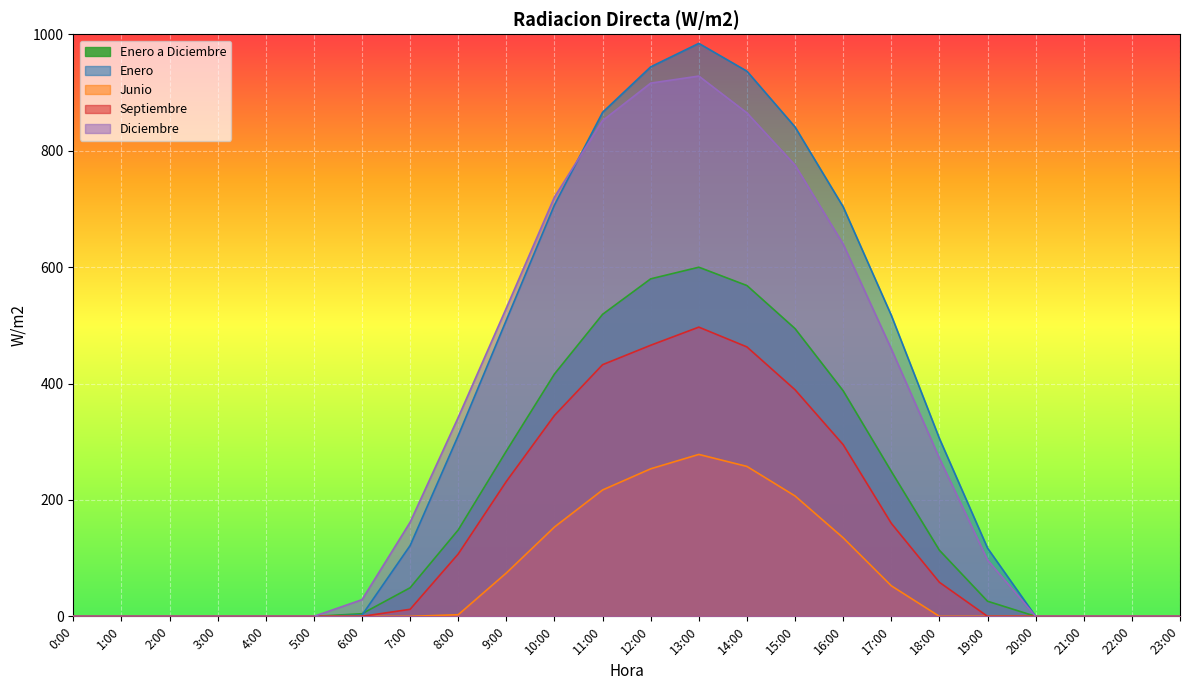

Rank the series by their maximum value, from lowest to highest.

Junio, Septiembre, Enero a Diciembre, Diciembre, Enero